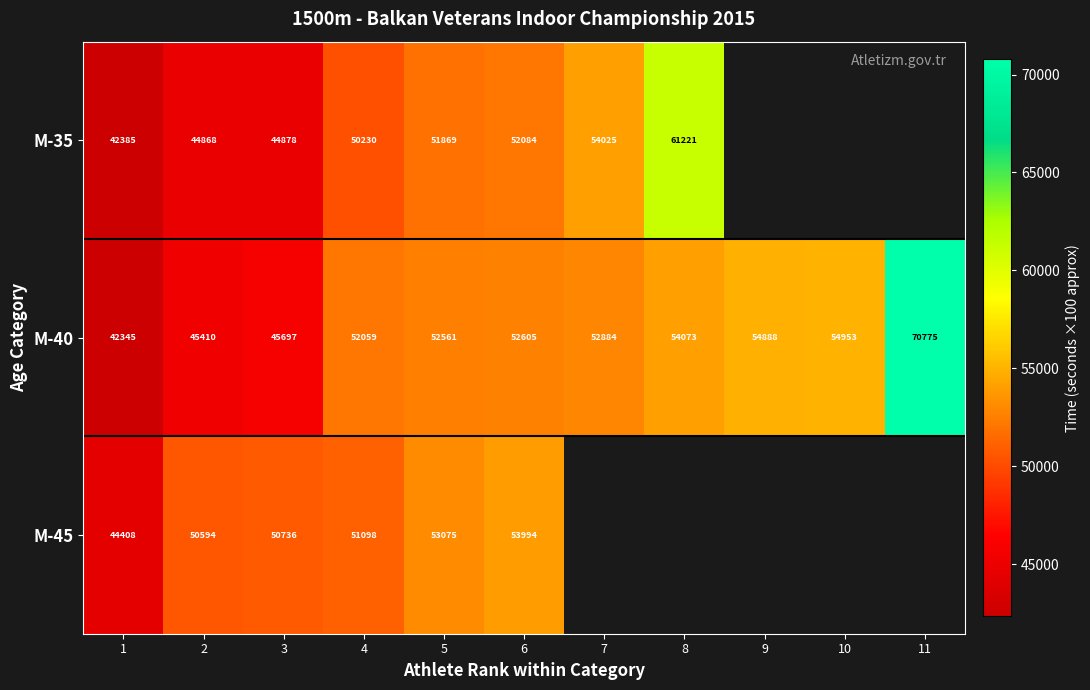

The M-45 series shows 53994 at 6. True or false?

True